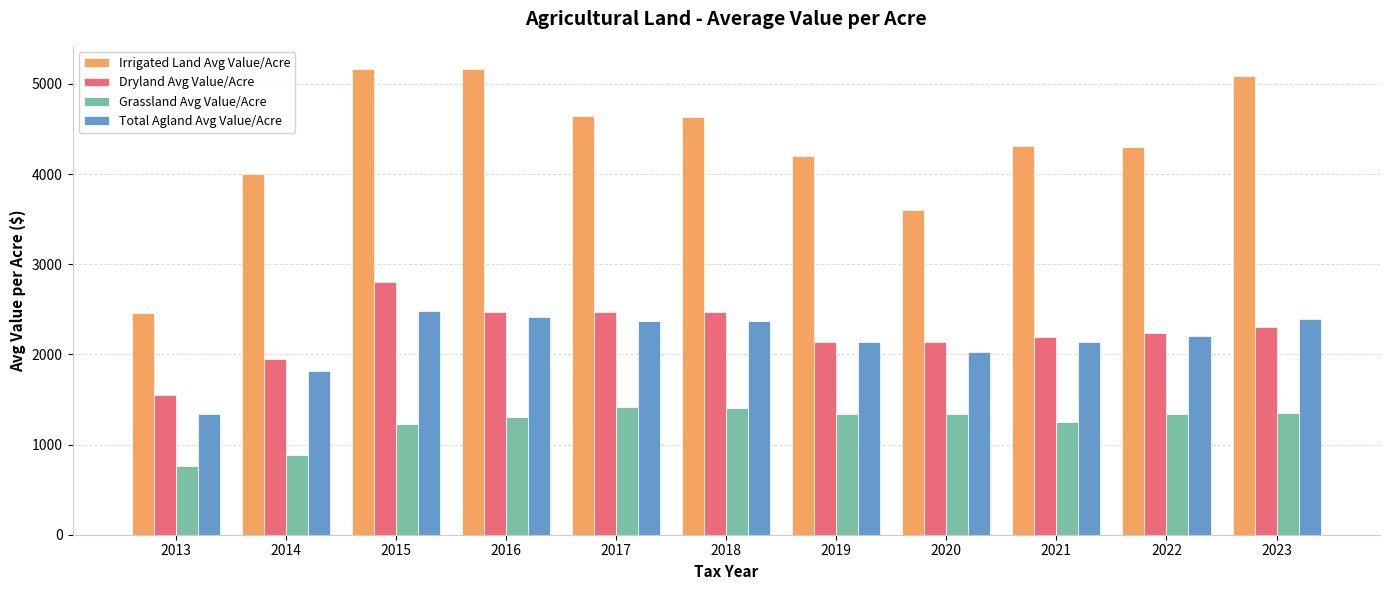

Rank the series by their maximum value, from lowest to highest.

Grassland Avg Value/Acre, Total Agland Avg Value/Acre, Dryland Avg Value/Acre, Irrigated Land Avg Value/Acre